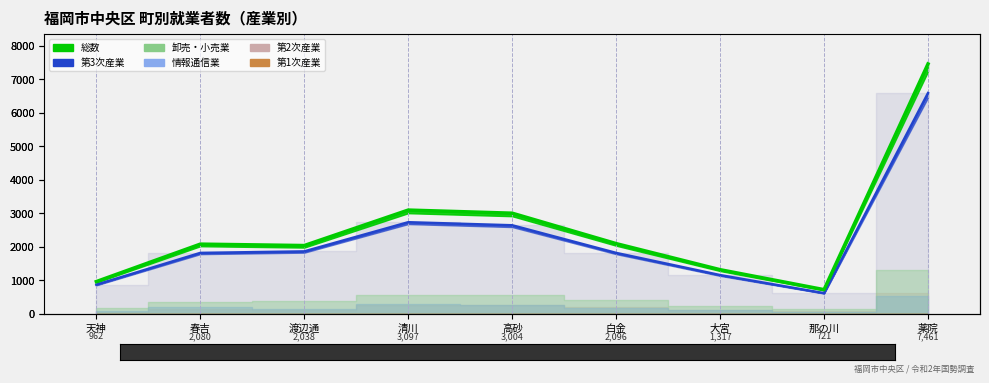

How many lines are shown in the chart?

2